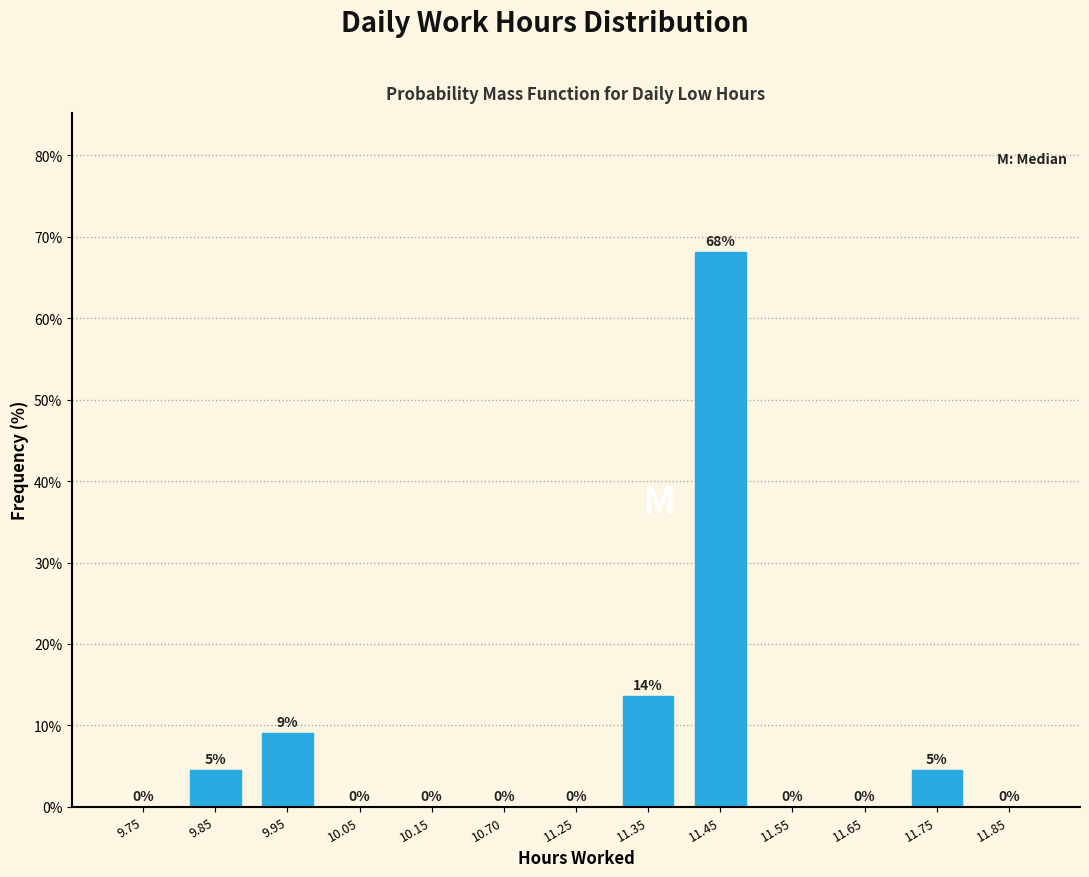

At which label is the value closest to 34?

11.35